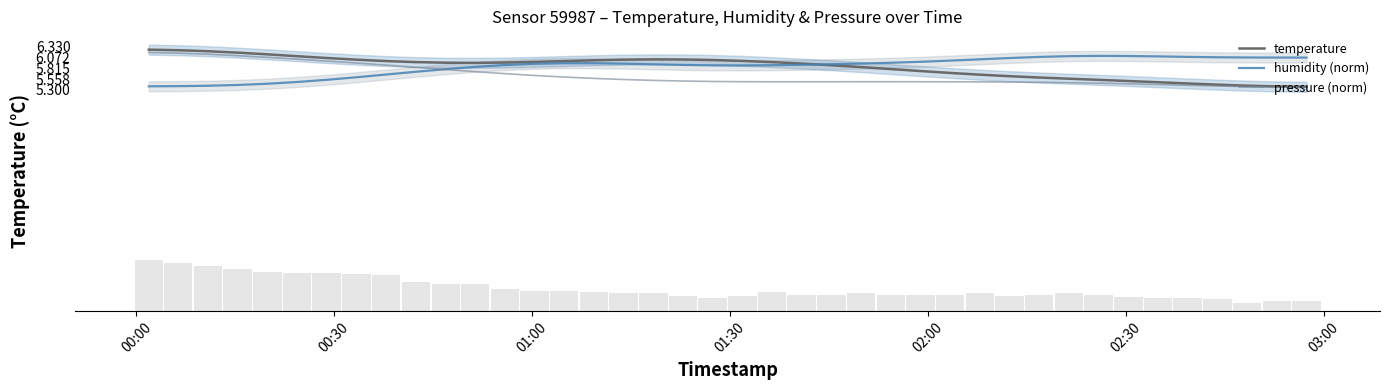

Reading left to right, what are all the values shown in this chart?

temperature: 6.3	6.2	6.2	6.2	6.1	6.1	6.1	6.0	6.0	6.0	5.9	5.9	6.0	6.0	6.0	6.0	6.0	6.0	6.0	6.0	6.0	6.0	5.9	5.9	5.8	5.8	5.7	5.7	5.7	5.6	5.6	5.6	5.5	5.5	5.5	5.5	5.4	5.4	5.4	5.4
humidity (norm): 5.4	5.4	5.4	5.4	5.4	5.5	5.5	5.6	5.7	5.7	5.8	5.8	5.9	5.9	5.9	5.9	5.9	5.9	5.9	5.9	5.9	5.9	5.9	5.9	5.9	5.9	6.0	6.0	6.0	6.1	6.1	6.1	6.1	6.1	6.1	6.1	6.1	6.1	6.1	6.1
pressure (norm): 6.2	6.2	6.2	6.1	6.1	6.0	6.0	5.9	5.9	5.8	5.8	5.7	5.7	5.6	5.6	5.6	5.5	5.5	5.5	5.5	5.5	5.5	5.5	5.5	5.5	5.5	5.5	5.5	5.5	5.5	5.5	5.5	5.5	5.4	5.4	5.4	5.4	5.4	5.4	5.4